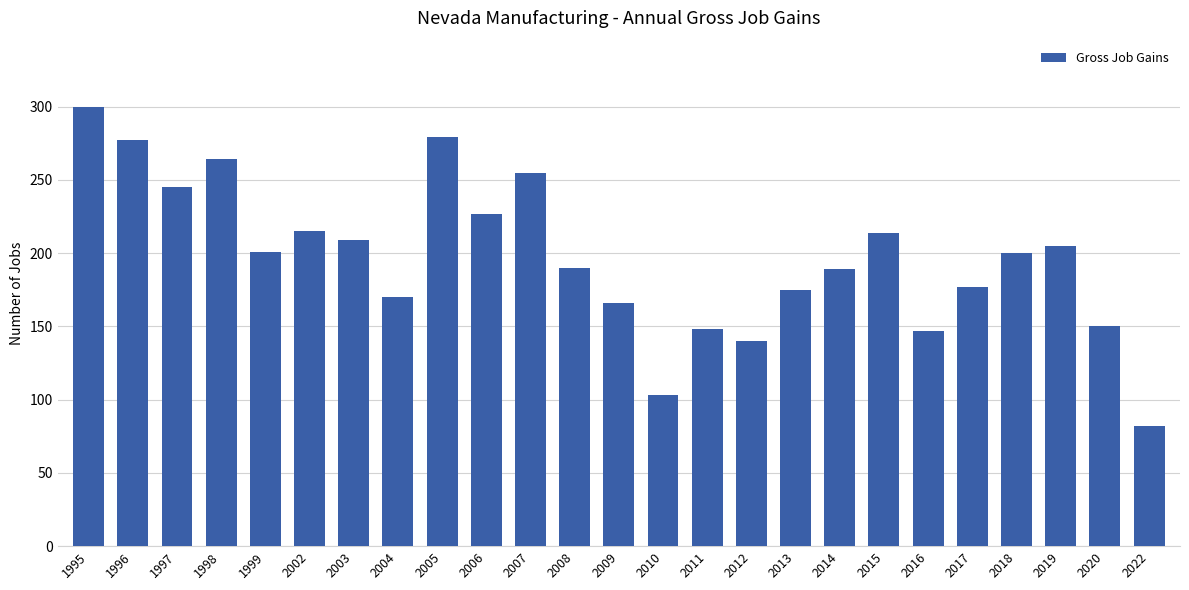

Approximately how many times larger is the value at 2003 compared to 1999?

1.0